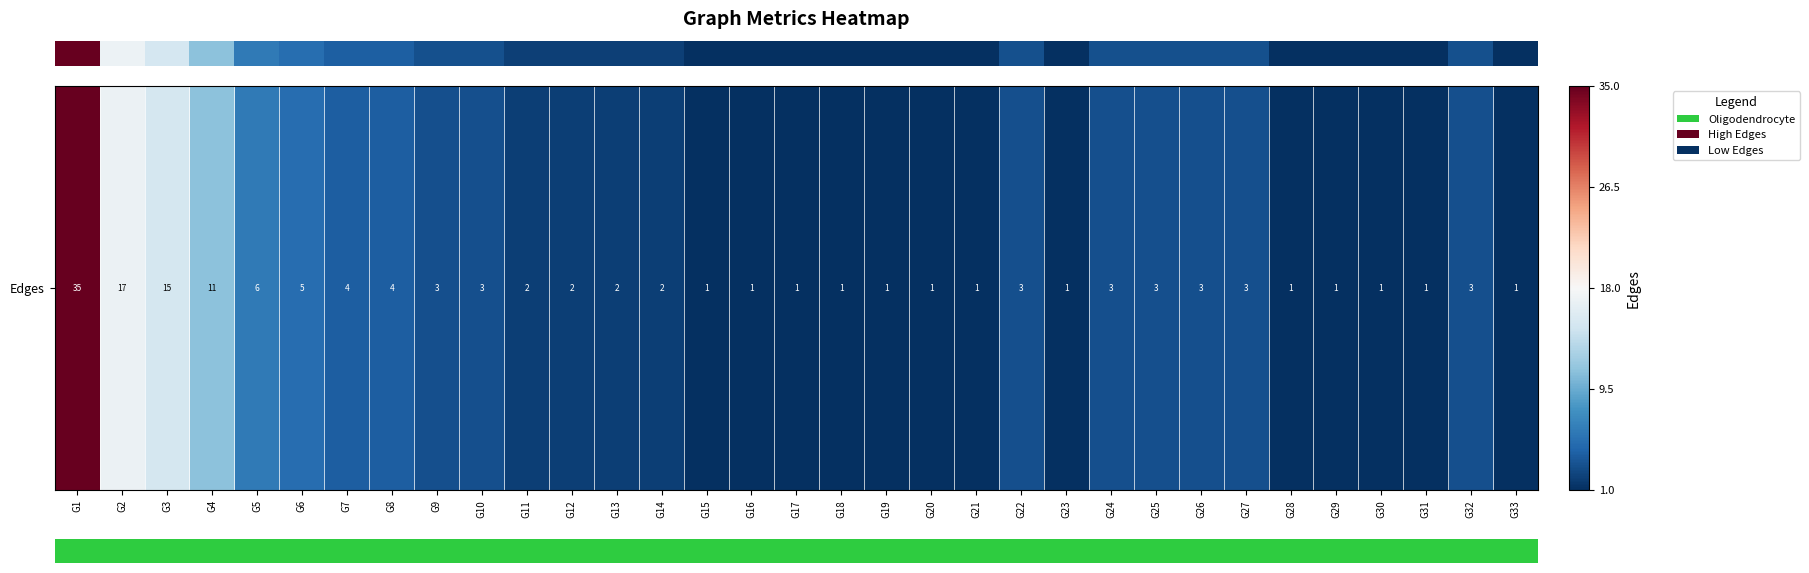

List the labels in order of value, smallest first.

G15, G16, G17, G18, G19, G20, G21, G23, G28, G29, G30, G31, G33, G11, G12, G13, G14, G9, G10, G22, G24, G25, G26, G27, G32, G7, G8, G6, G5, G4, G3, G2, G1